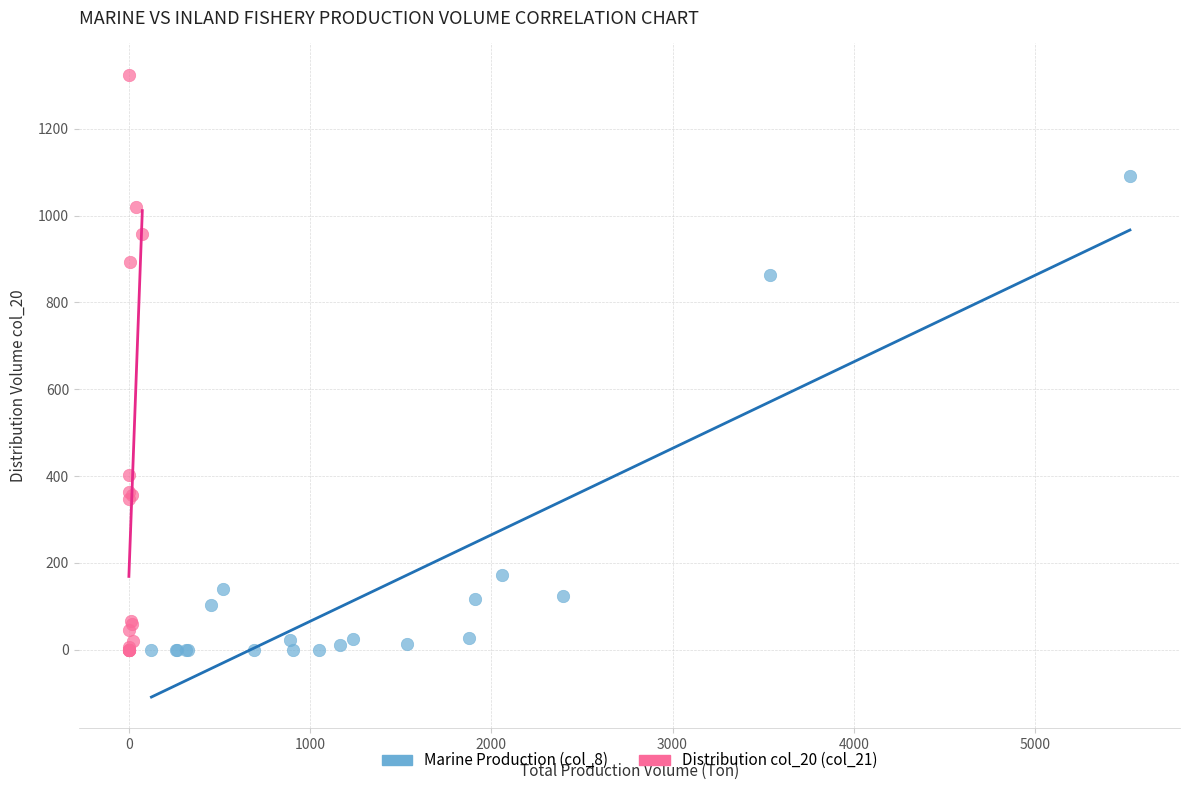

What are all the series names shown in the legend?

Marine Production (col_8), Distribution col_20 (col_21)